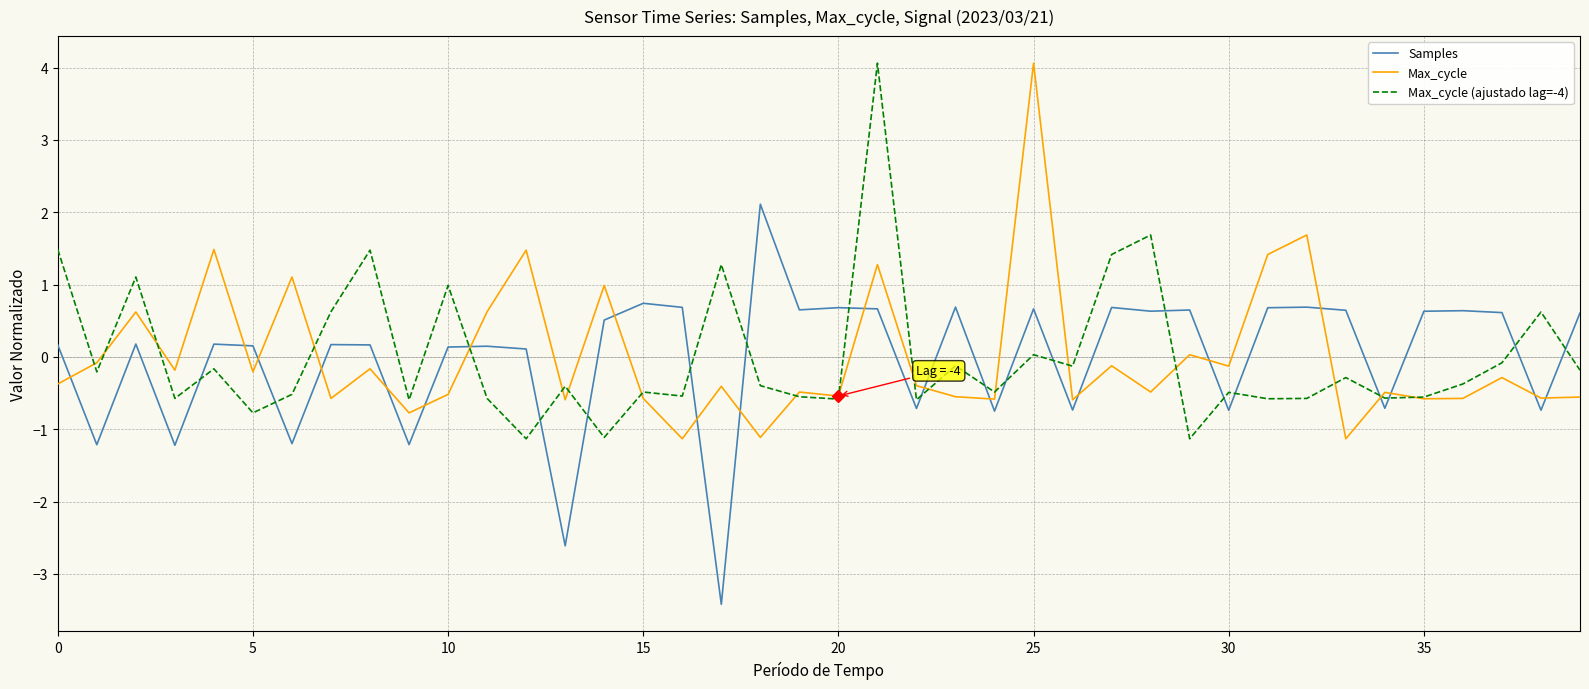

After their last crossing, which series has the higher values: Max_cycle or Max_cycle (ajustado lag=-4)?

Max_cycle (ajustado lag=-4)